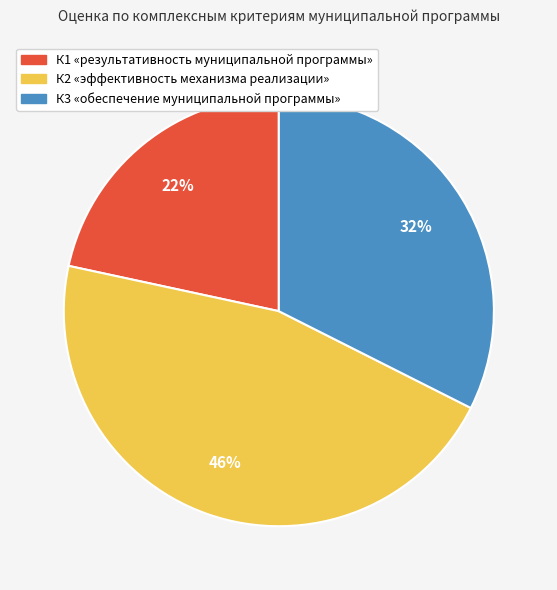

To the nearest percent, what is the average slice percentage?

33%